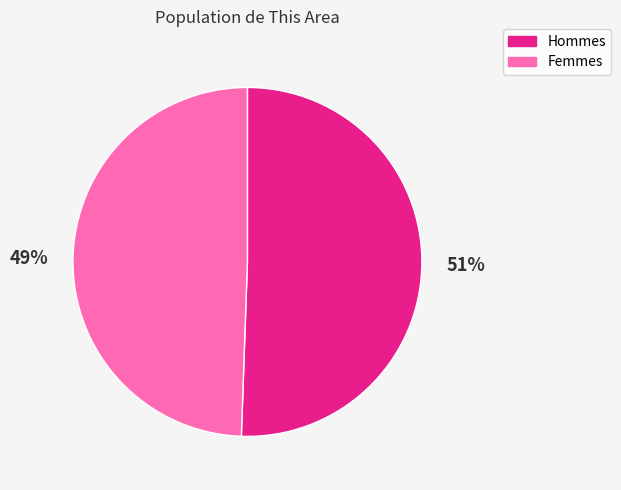

Which slice represents more than half of the pie?

Hommes